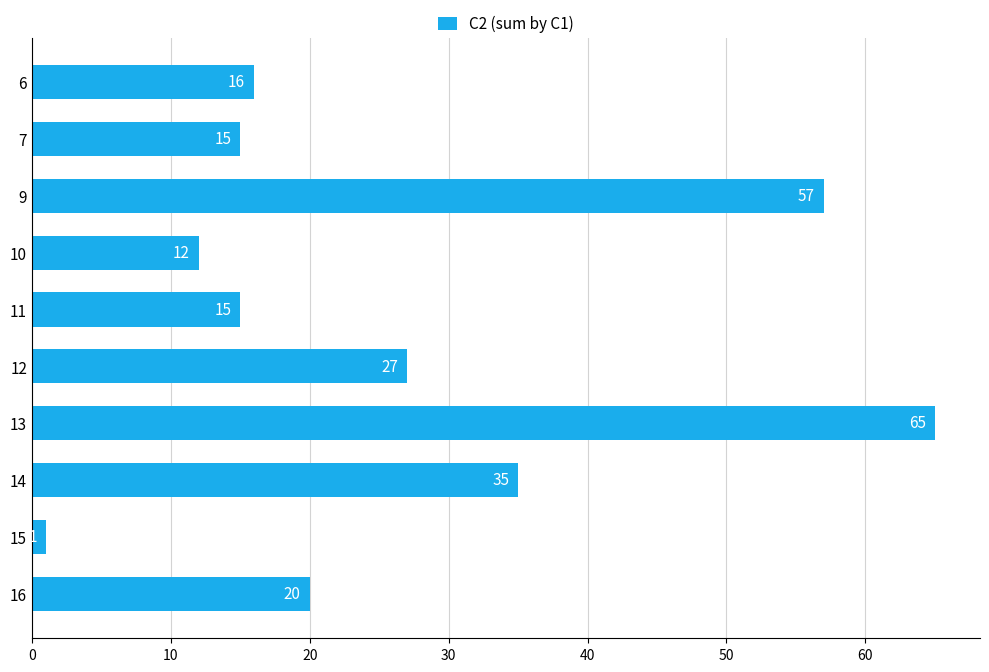

What is the change in value from 16 to 14?

+15